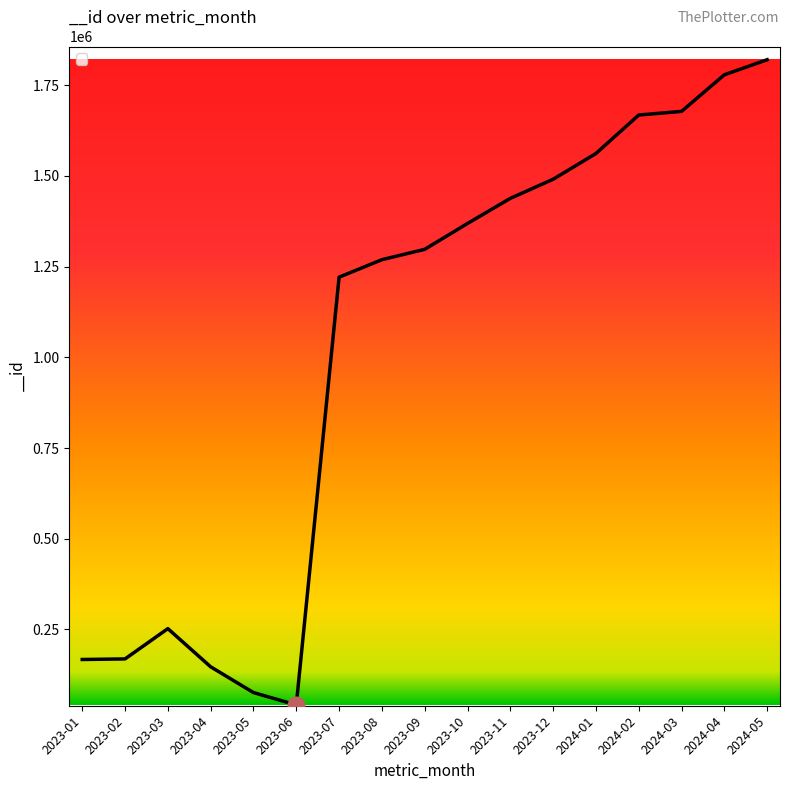

At which category does the chart reach its peak across all series?

2024-05